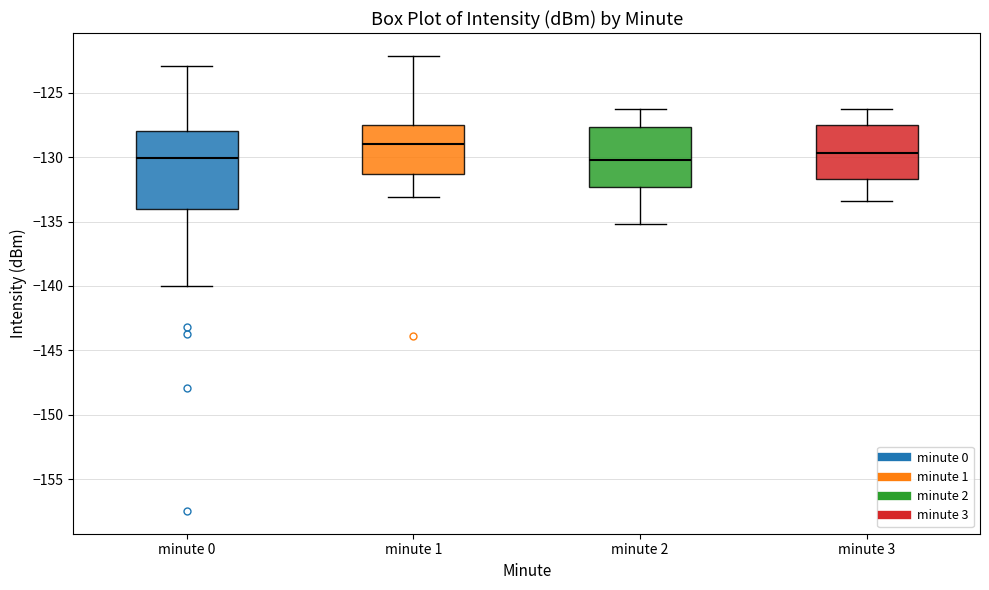

Where does the lower whisker of the box for minute 0 end on the y-axis? The values are not printed on the chart, so give them approximately, as read against the axis.

-140.0